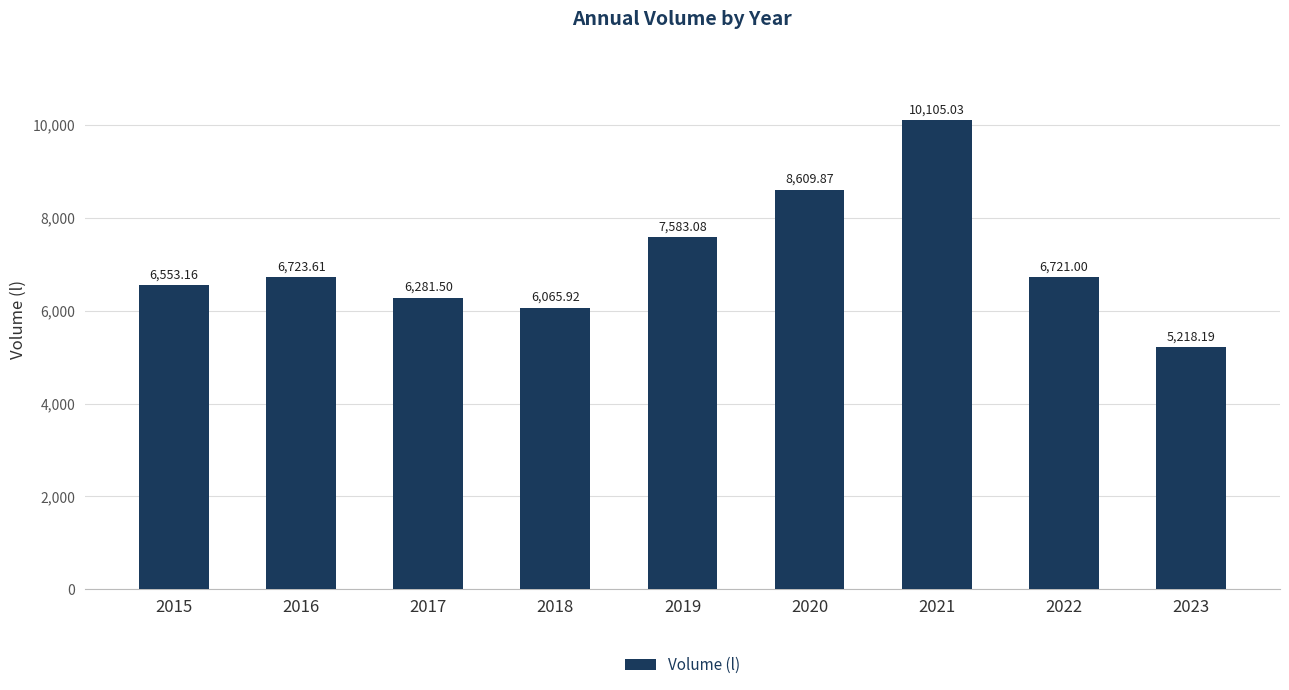

What is the average value?

7095.7